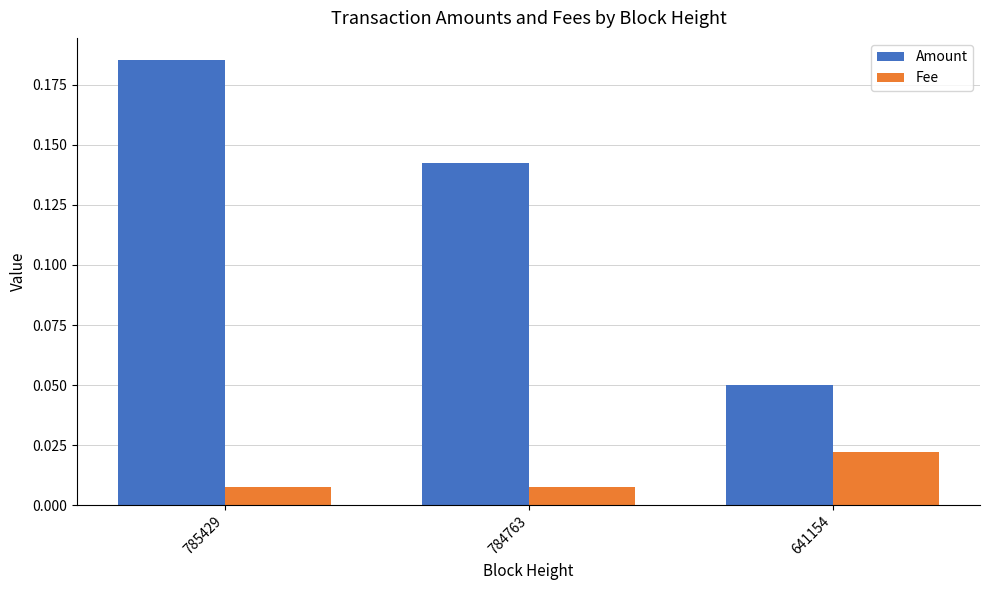

Which series has the widest spread of values?

Amount